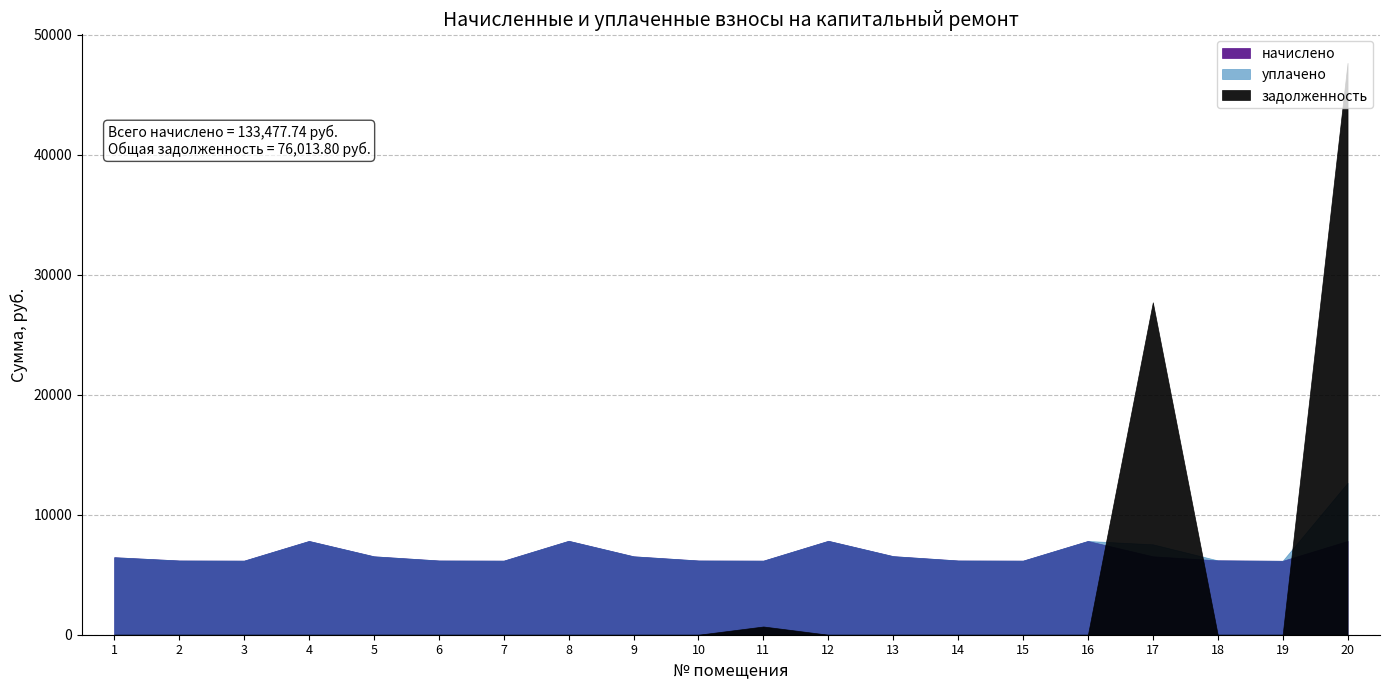

Which series has the largest range (max minus min)?

задолженность